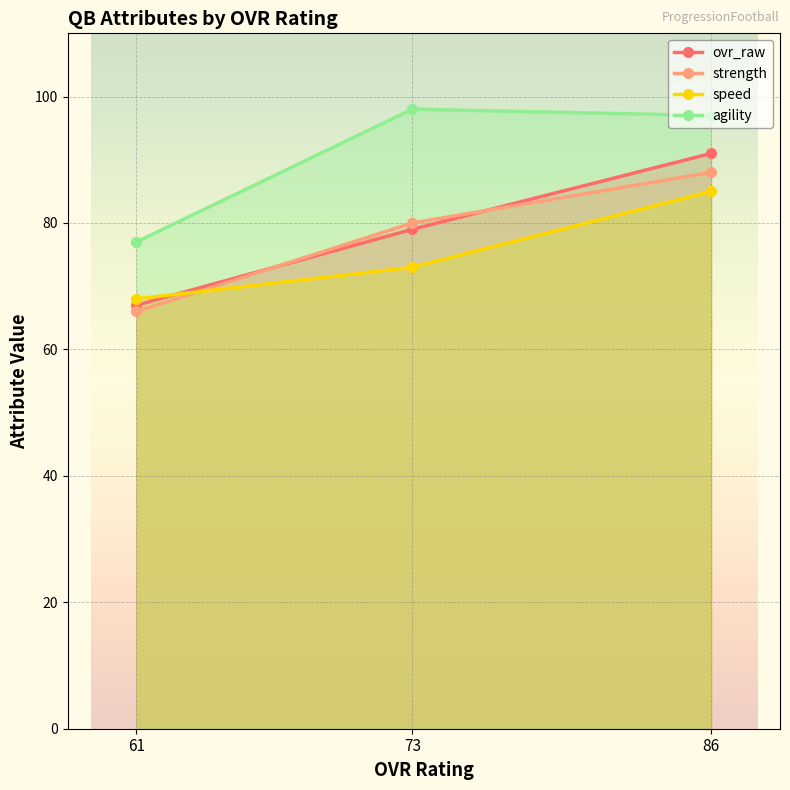

Which series changed the most between 73 and 61?

agility